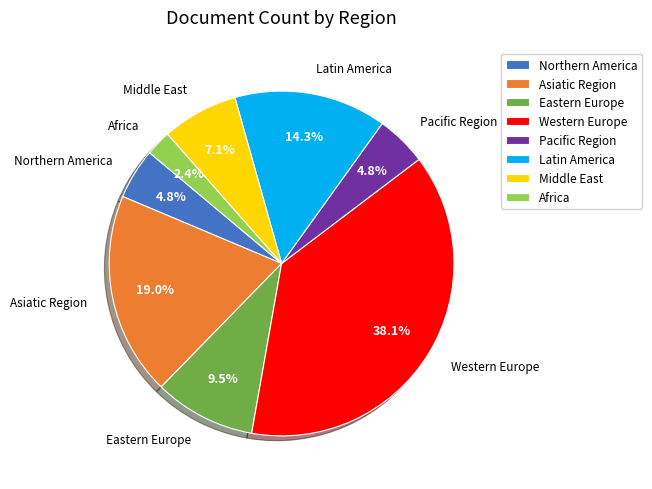

Which slice is the largest?

Western Europe